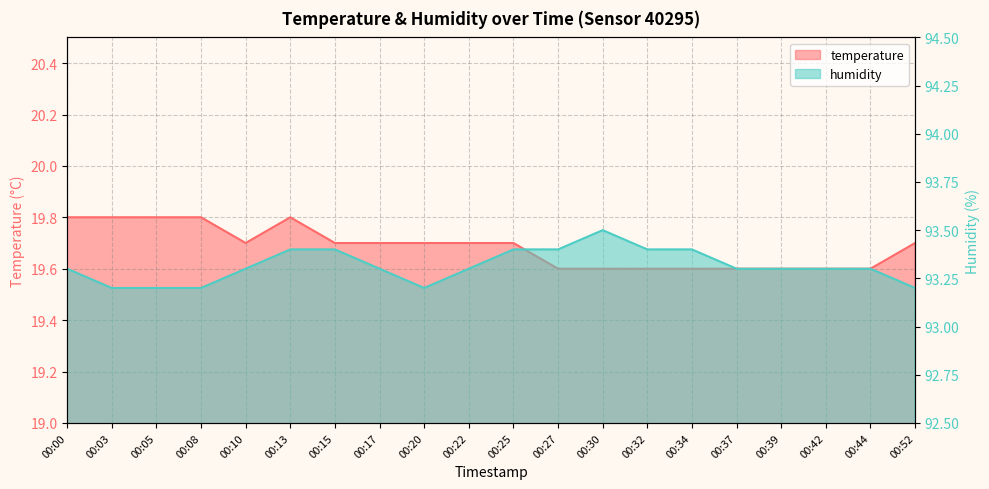

What is the sum of the humidity values at 00:20 and 00:17?

186.5